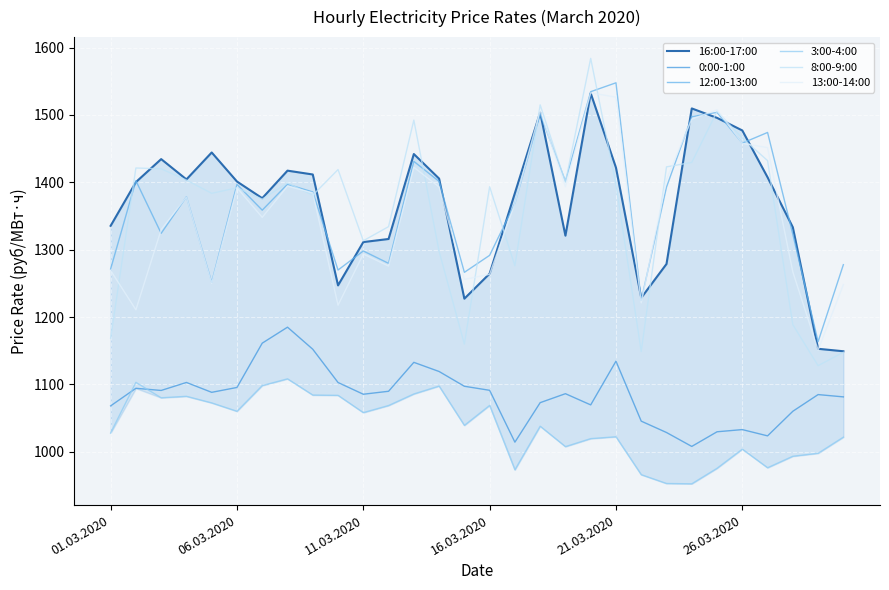

What is the average value of the 16:00-17:00 series?

1367.8